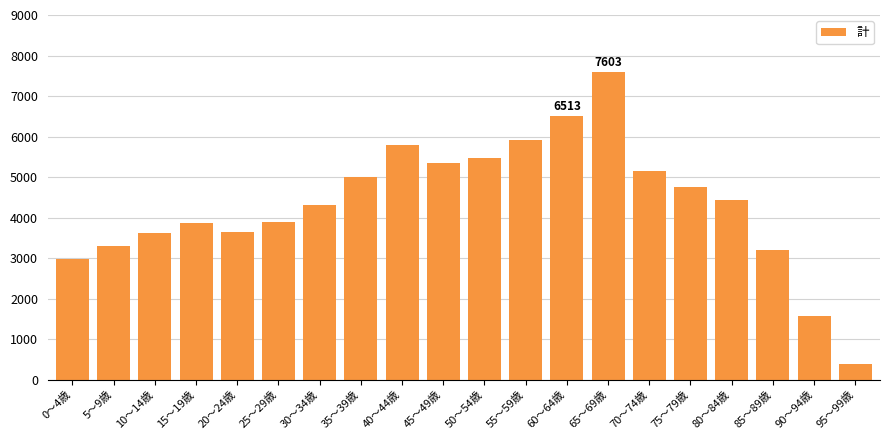

What is the value of the 3rd bar from the left?

3622